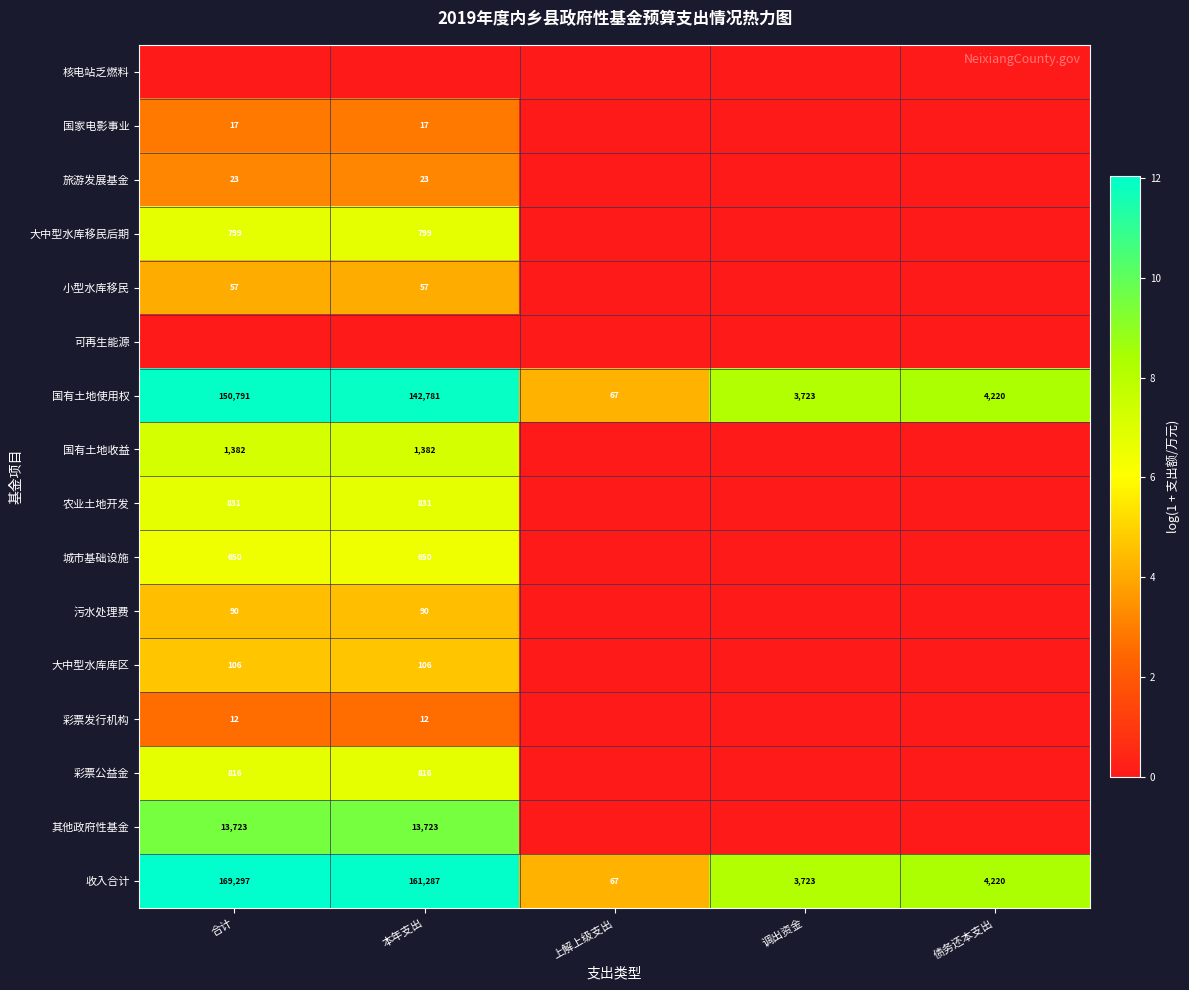

How many data points in 国有土地使用权 are less than 4220?

2